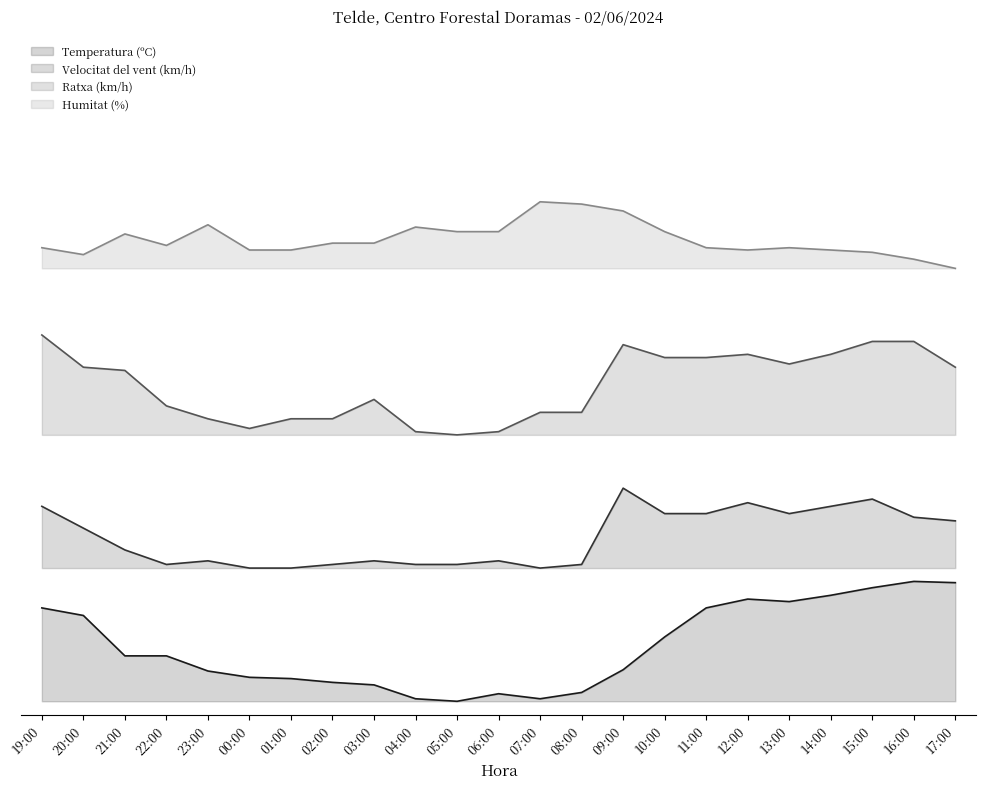

The Ratxa (km/h) series shows 0.8 at 12:00. True or false?

False